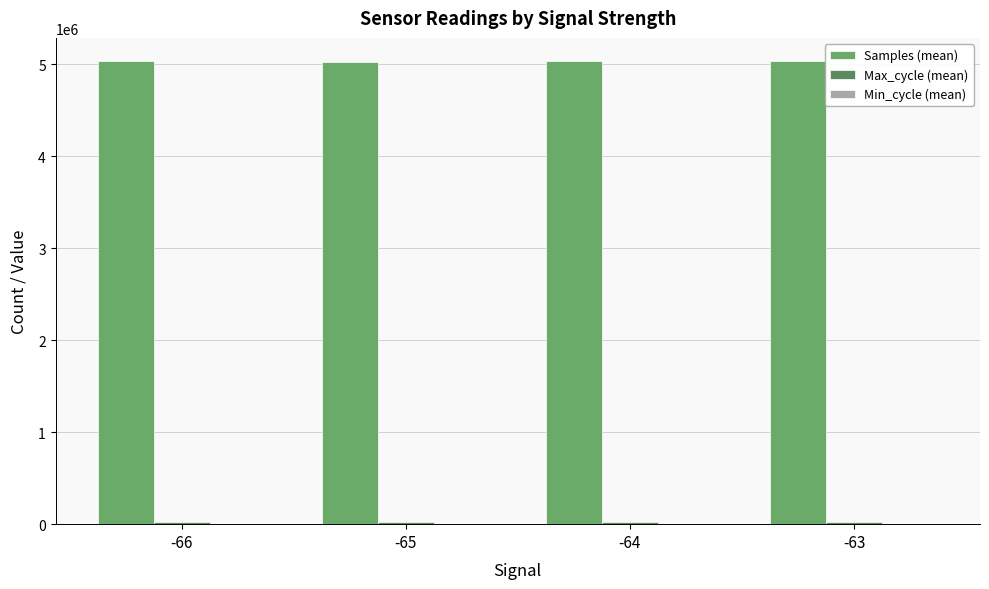

What is the sum of all Min_cycle (mean) values?

112